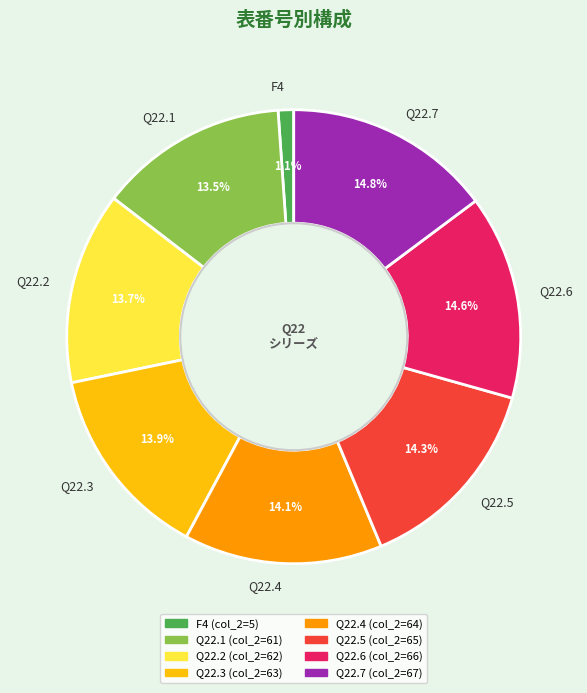

Approximately how many times larger is the value at Q22.6 compared to Q22.2?

1.1